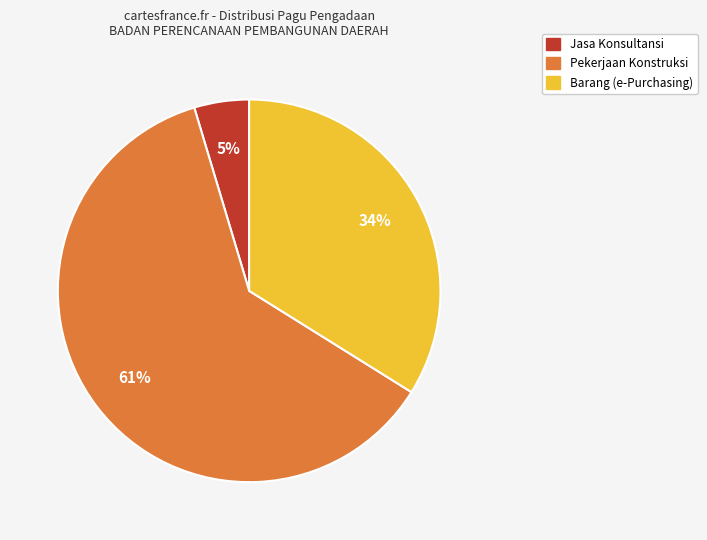

Does any single category account for the majority?

Yes